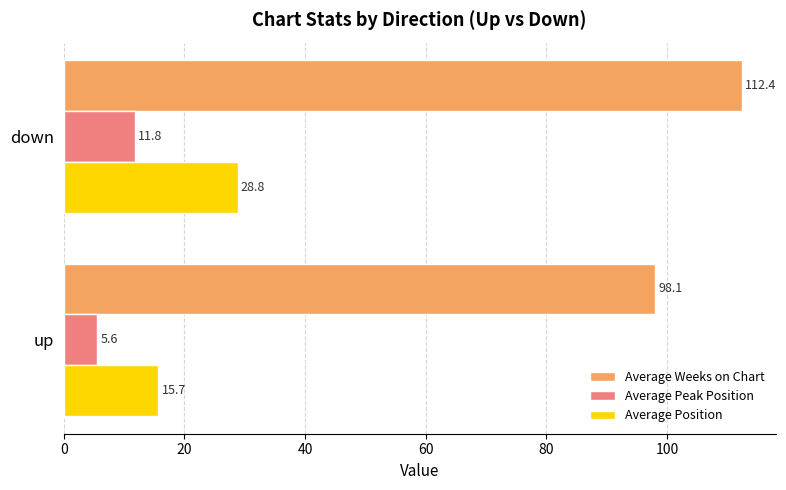

The Average Peak Position series shows 1.9 at up. True or false?

False